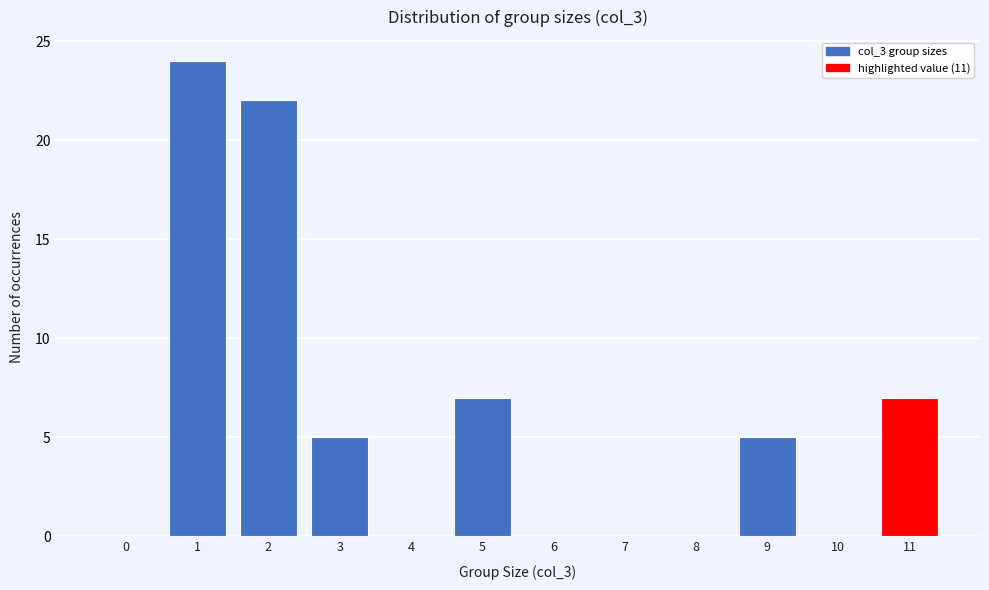

Reading left to right, list all the values displayed in this chart.

0=0	1=24	2=22	3=5	4=0	5=7	6=0	7=0	8=0	9=5	10=0	11=7